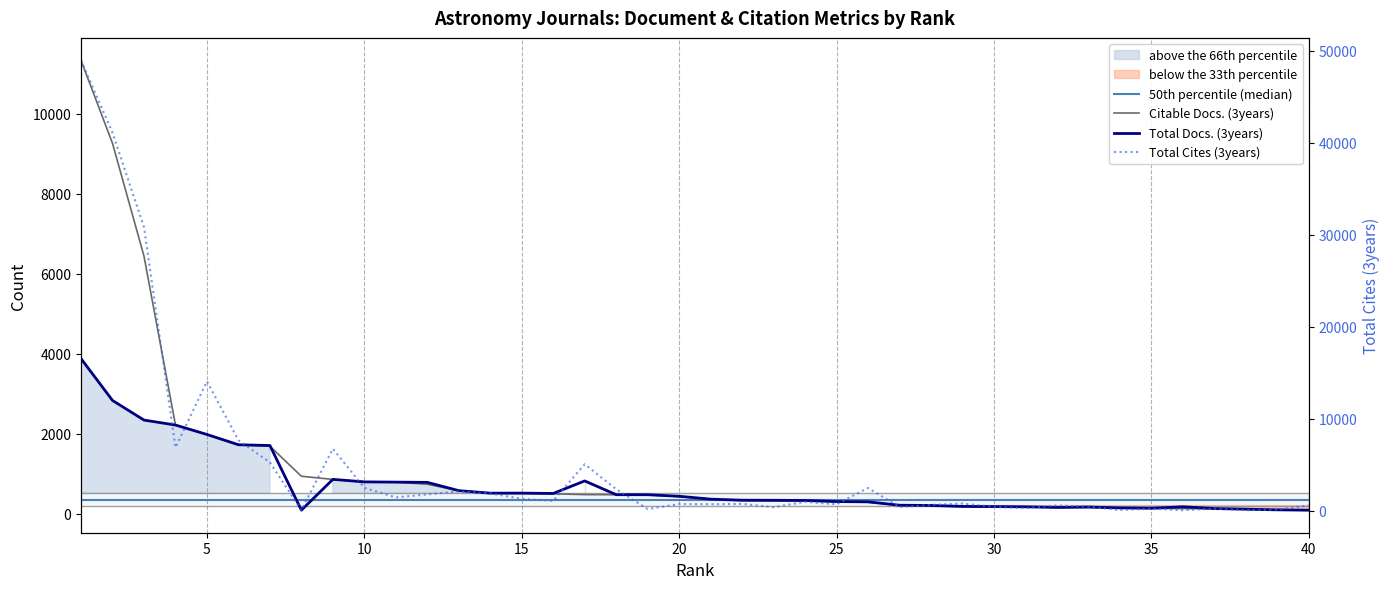

At how many categories does at least one series exceed 32712?

2